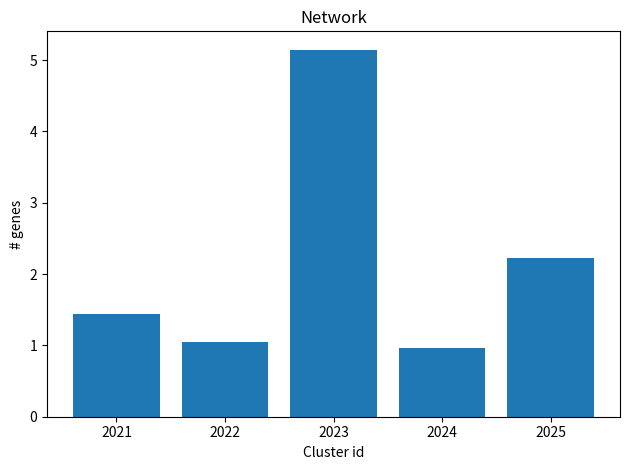

What is the change in value from 2022 to 2025?

+1.2